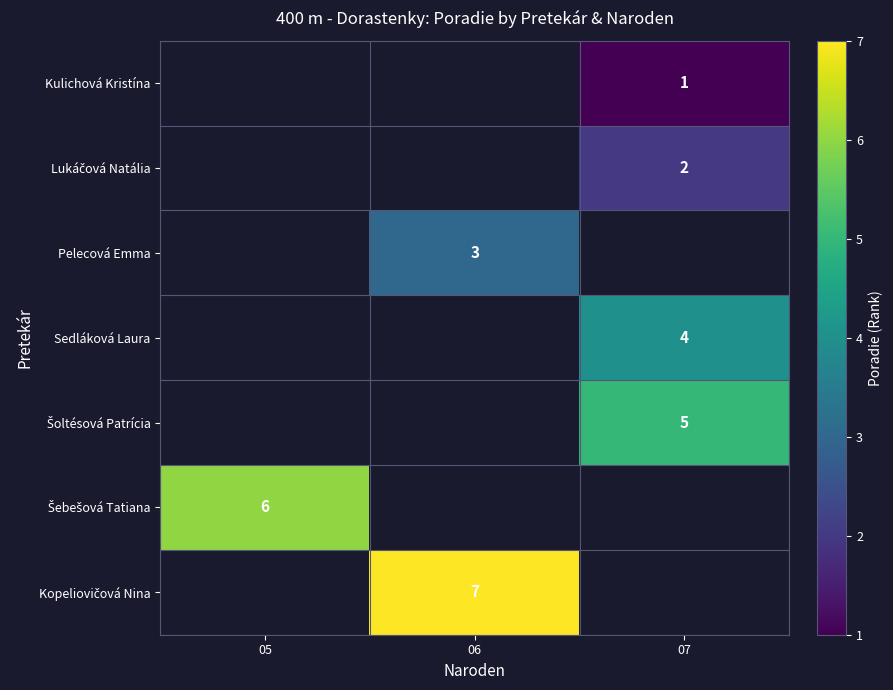

How many data points does each series have?

3